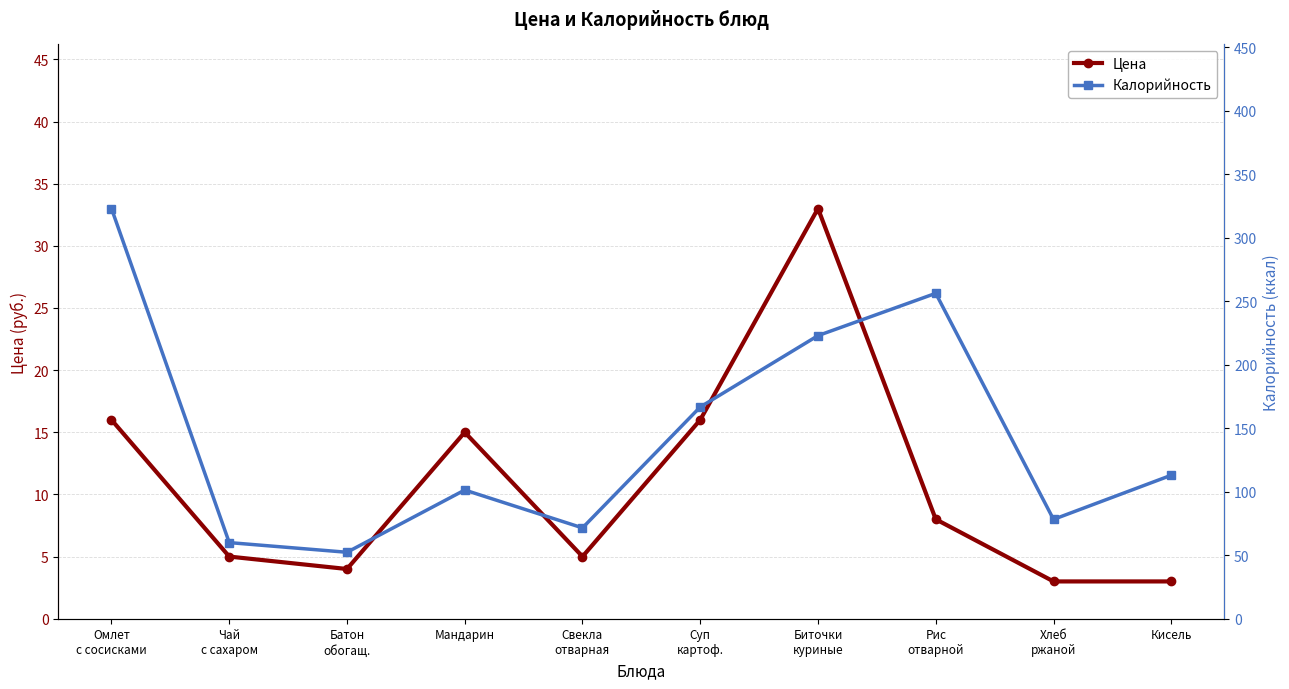

What is the difference between the Цена values at Батон
обогащ. and Хлеб
ржаной?

1